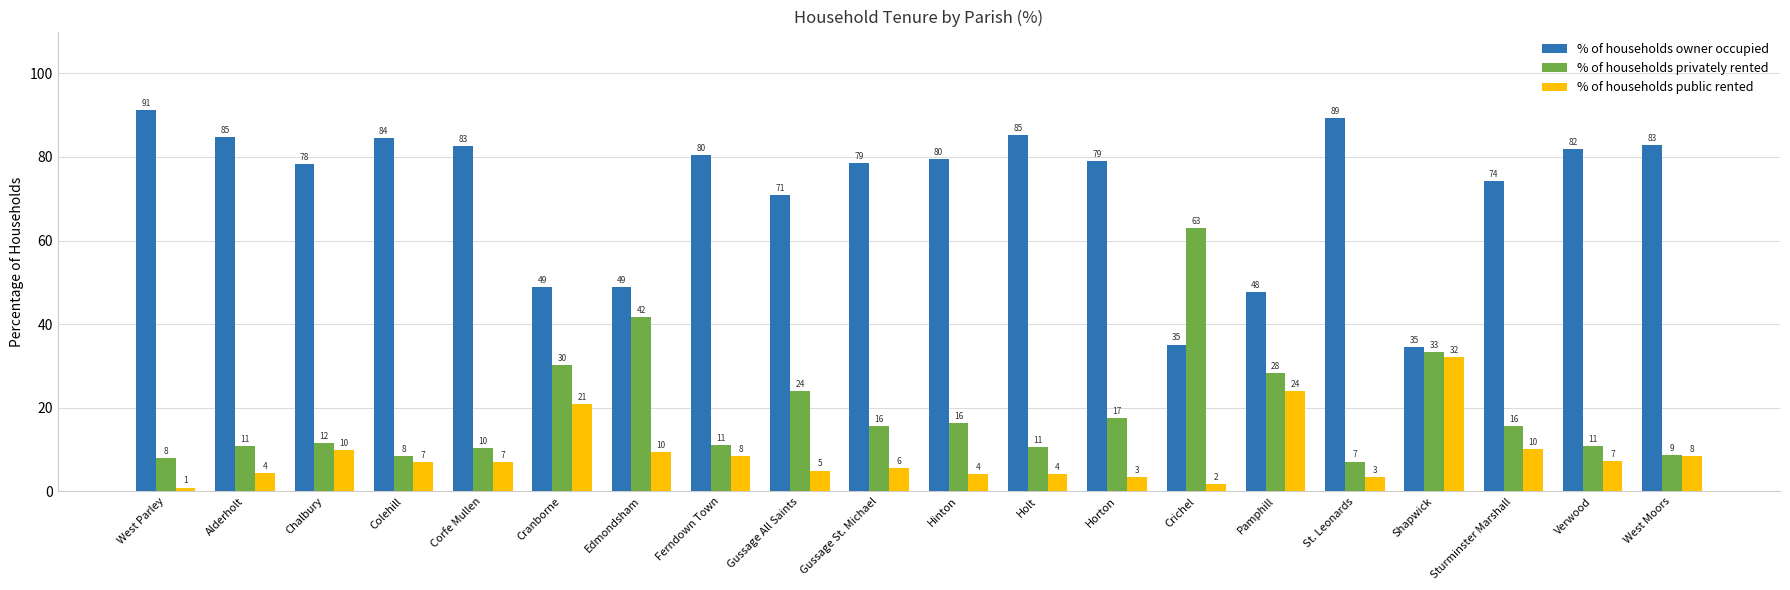

Is the value of % of households public rented at Colehill greater than the value of % of households privately rented at Hinton?

No